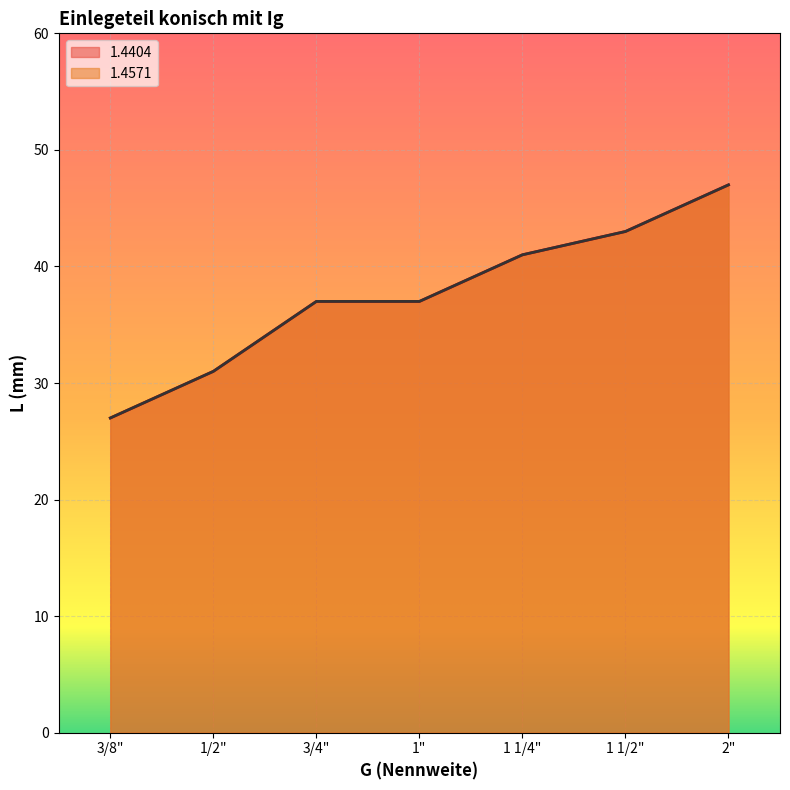

How many lines are shown in the chart?

2